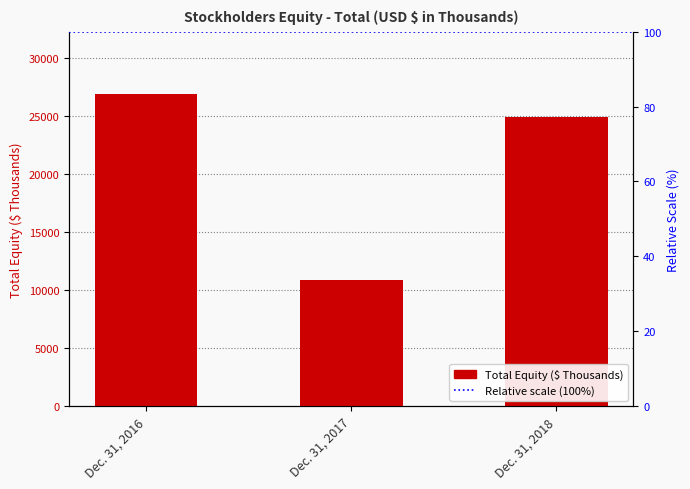

Which category has the lowest value across all series?

Dec. 31, 2017